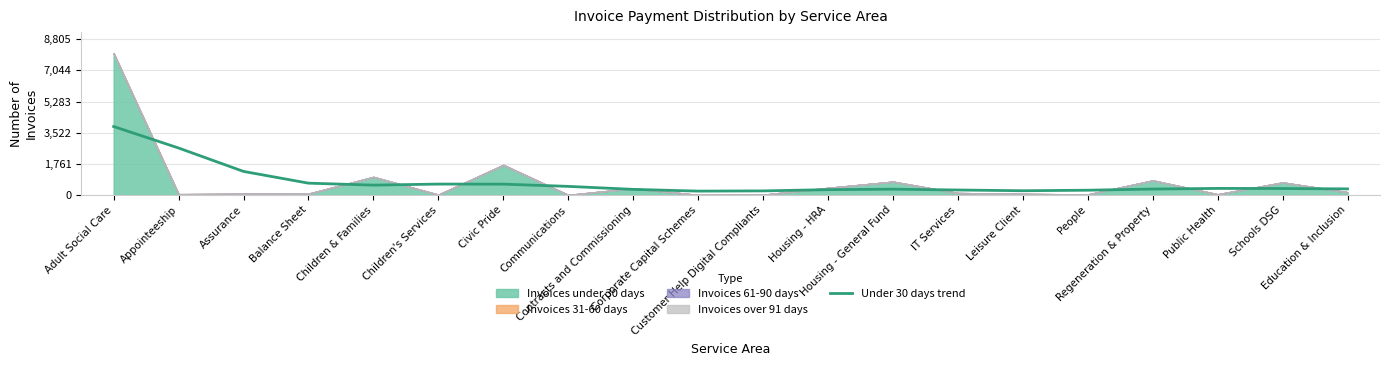

Between Customer Help Digital Compliants and Contracts and Commissioning, which is larger?

Contracts and Commissioning